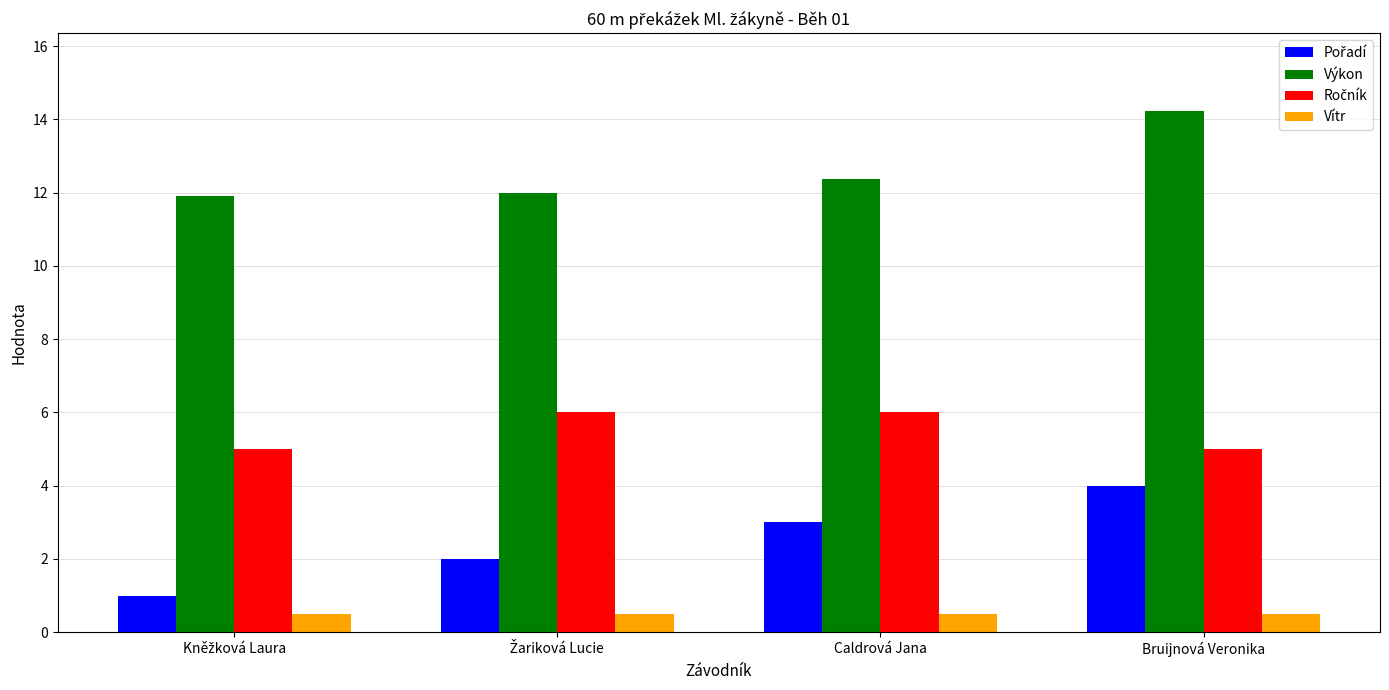

Which series has the largest total across all categories?

Výkon